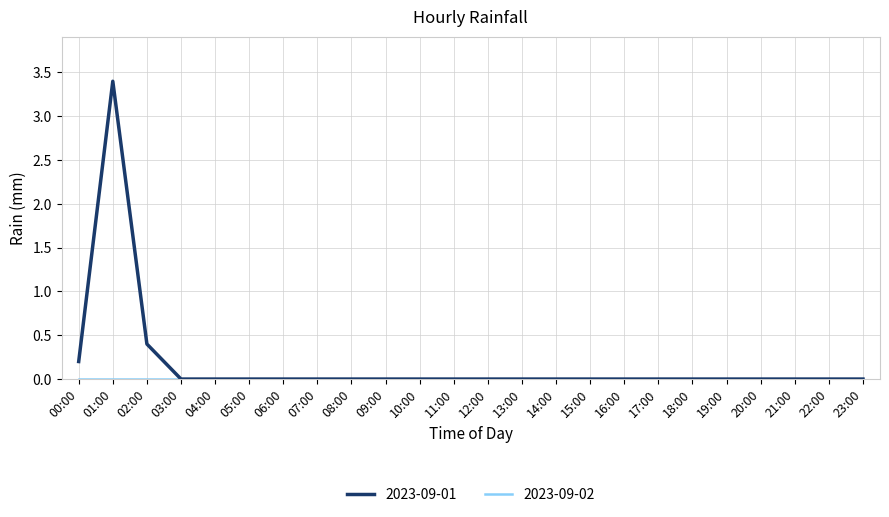

Does the chart display data point markers on the line(s)?

No